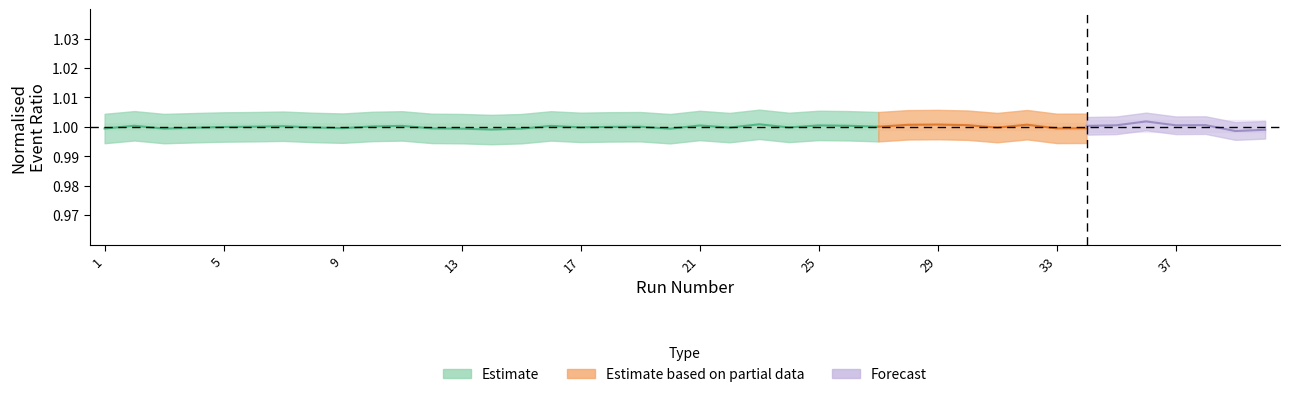

How many points are lower than both their immediate neighbors (excluding endpoints)?

7